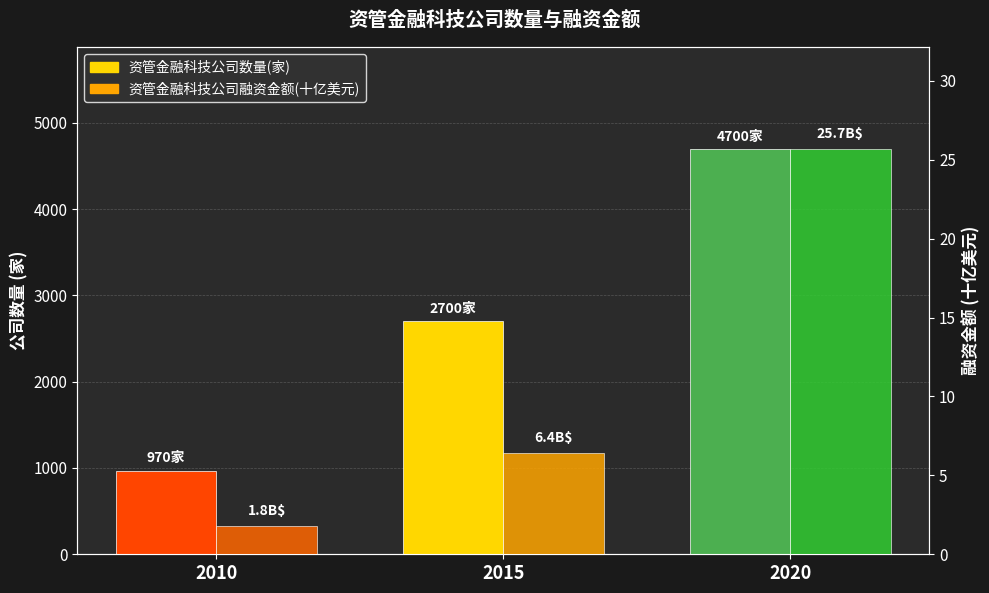

Where is 资管金融科技公司数量(家) nearest to the value 2835?

2015